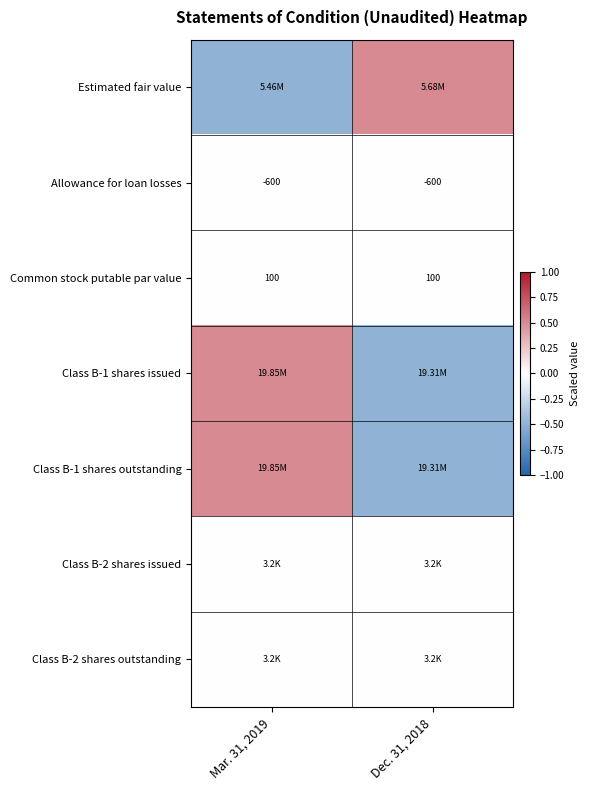

The Class B-1 shares issued series shows 0.5 at Mar. 31, 2019. True or false?

True